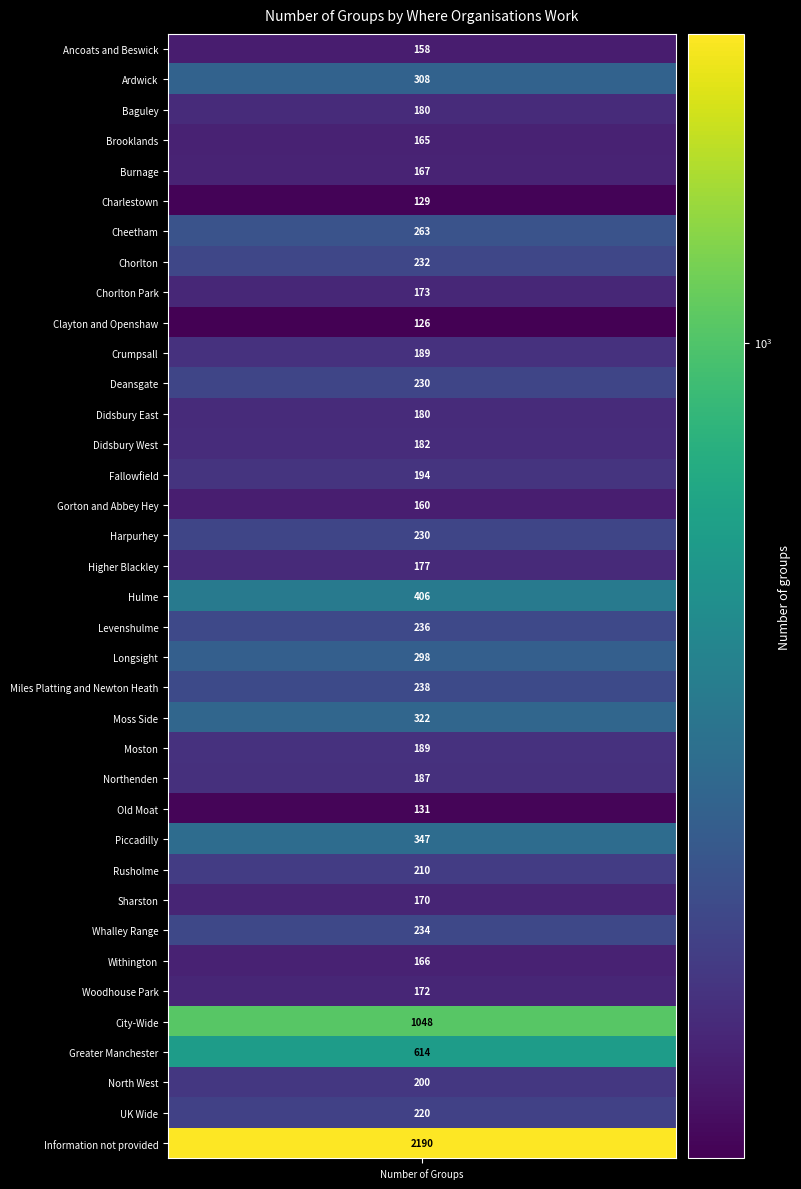

Reading left to right, transcribe all the data shown in this chart.

158	308	180	165	167	129	263	232	173	126	189	230	180	182	194	160	230	177	406	236	298	238	322	189	187	131	347	210	170	234	166	172	1048	614	200	220	2190